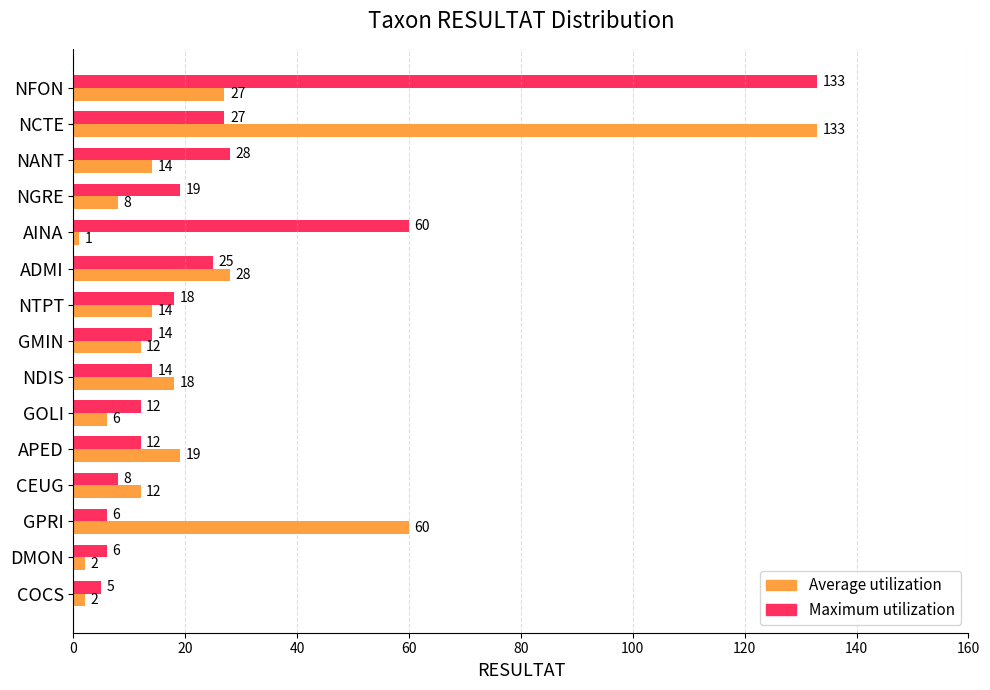

Read the Average utilization value at NGRE.

8